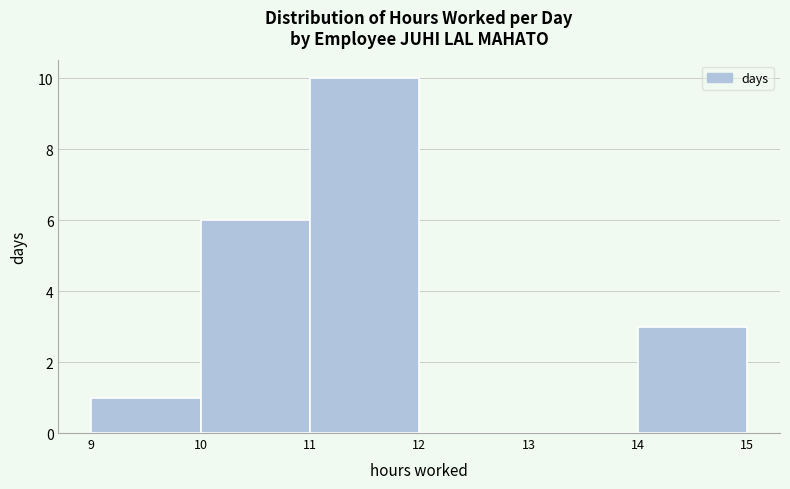

Which range on the x-axis has the tallest bar?

11 to 12